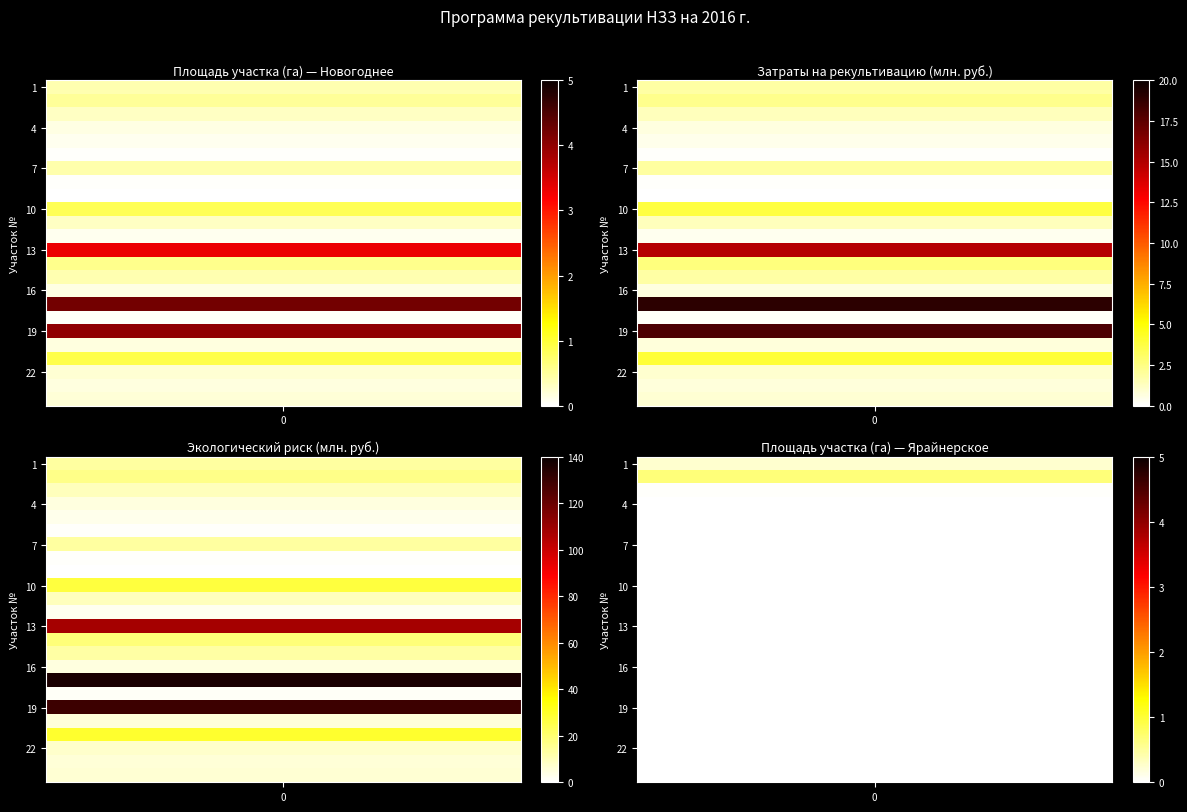

Which has a higher value, 4 or 23?

23